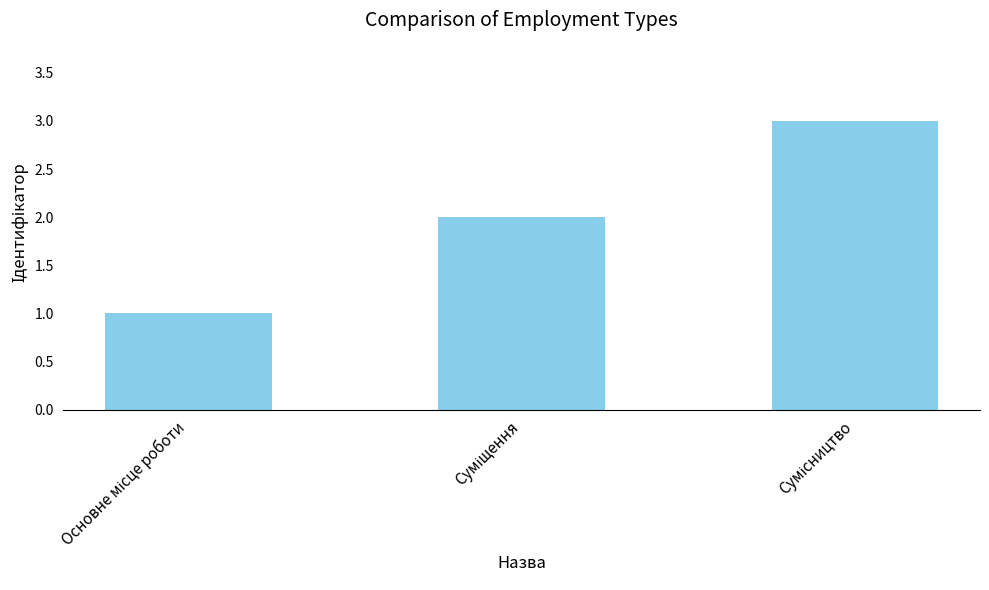

What is the sum of all values?

6